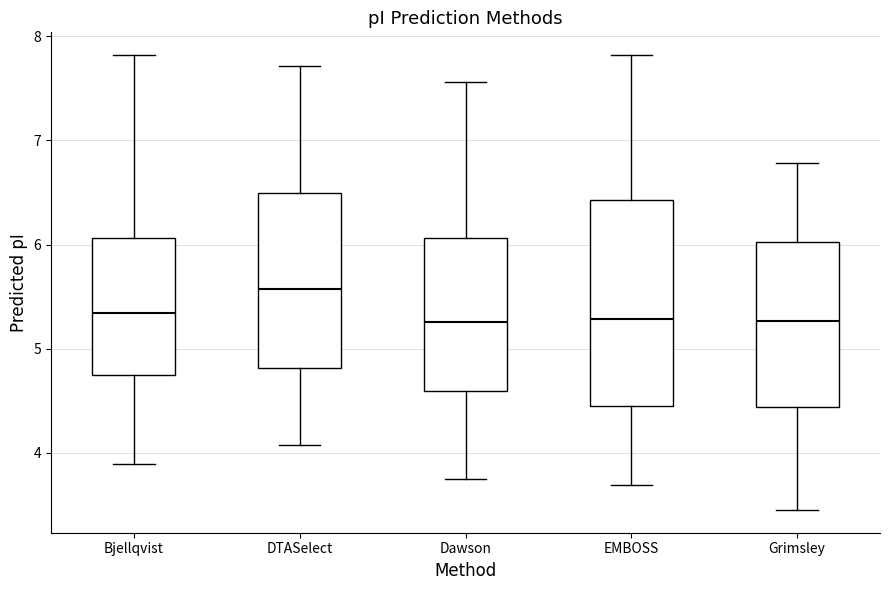

Where is the lower edge of the box for EMBOSS on the y-axis? The values are not printed on the chart, so give them approximately, as read against the axis.

4.5